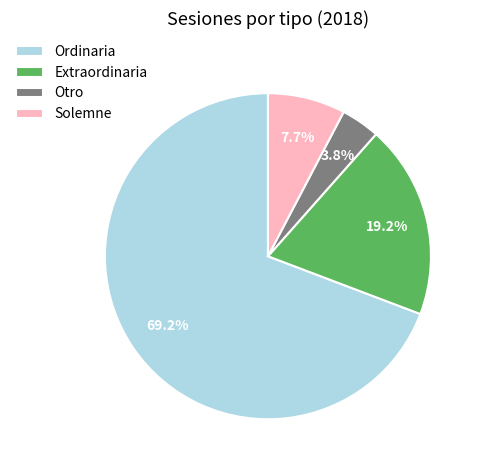

Count the number of slices in the pie.

4